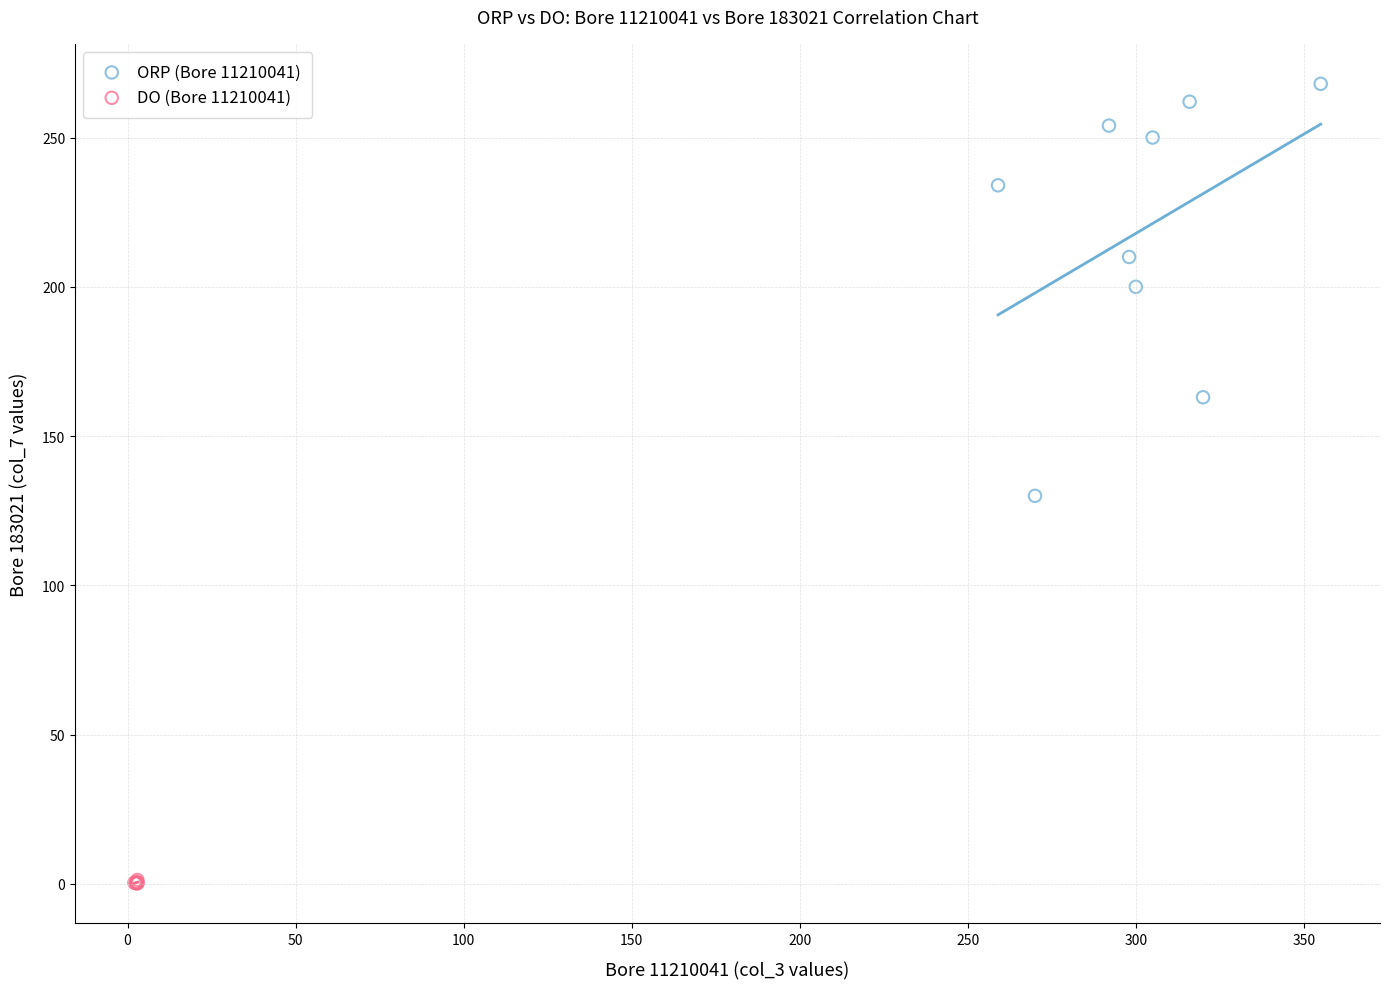

Which series contains the lowest Y value?

DO (Bore 11210041)